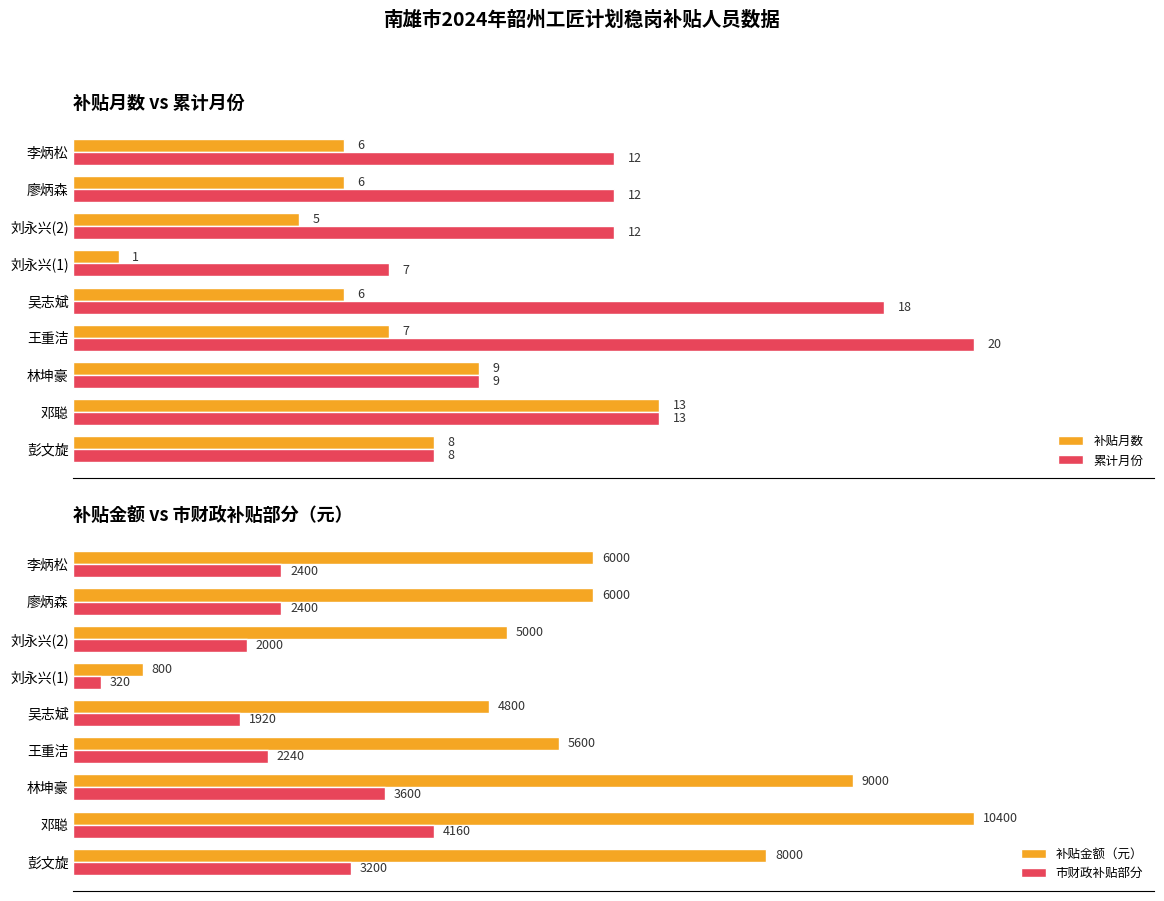

At which label does 补贴月数 reach its minimum?

刘永兴(1)